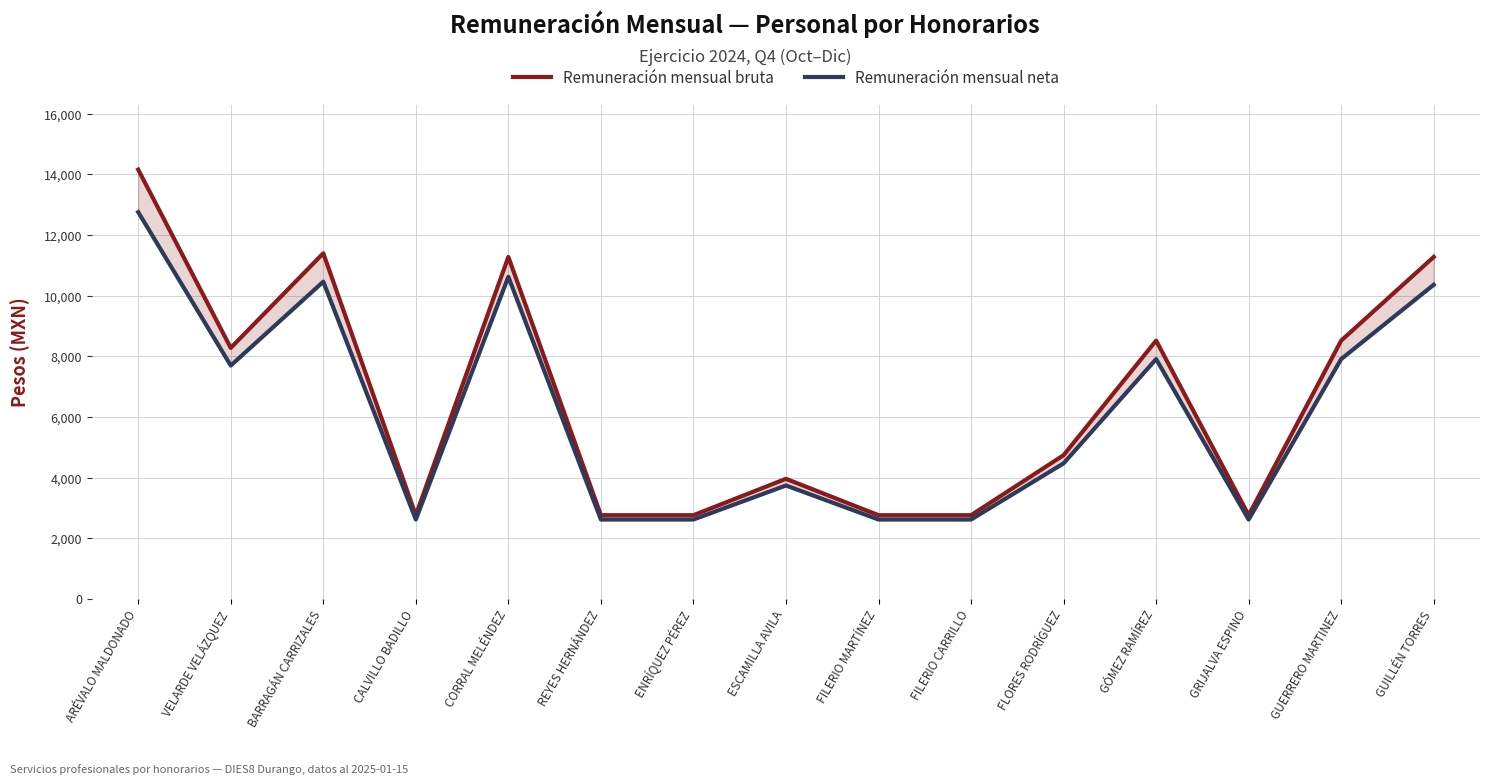

Rank the series by their average value, from lowest to highest.

Remuneración mensual neta, Remuneración mensual bruta